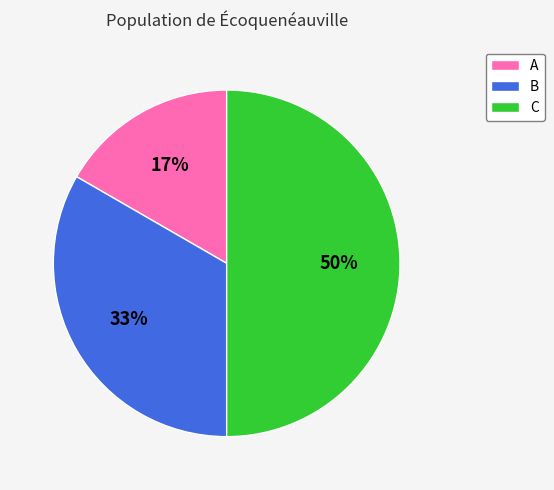

Between A and B, which is larger?

B